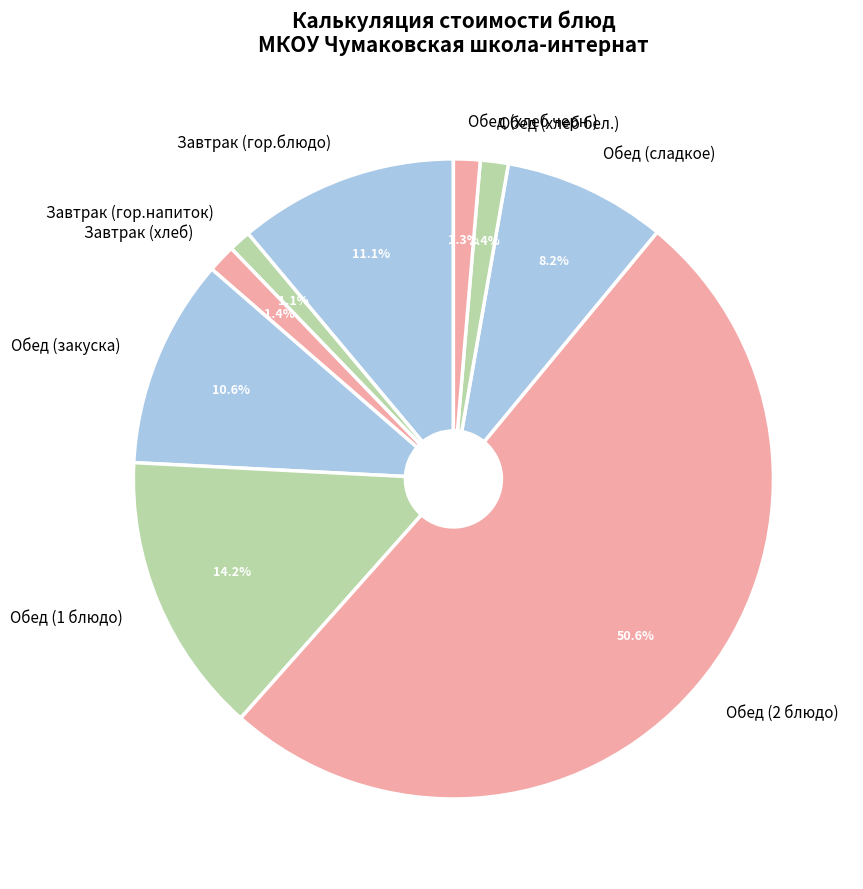

Combined, what portion of the pie is Обед (закуска) and Завтрак (гор.напиток)?

11.7%